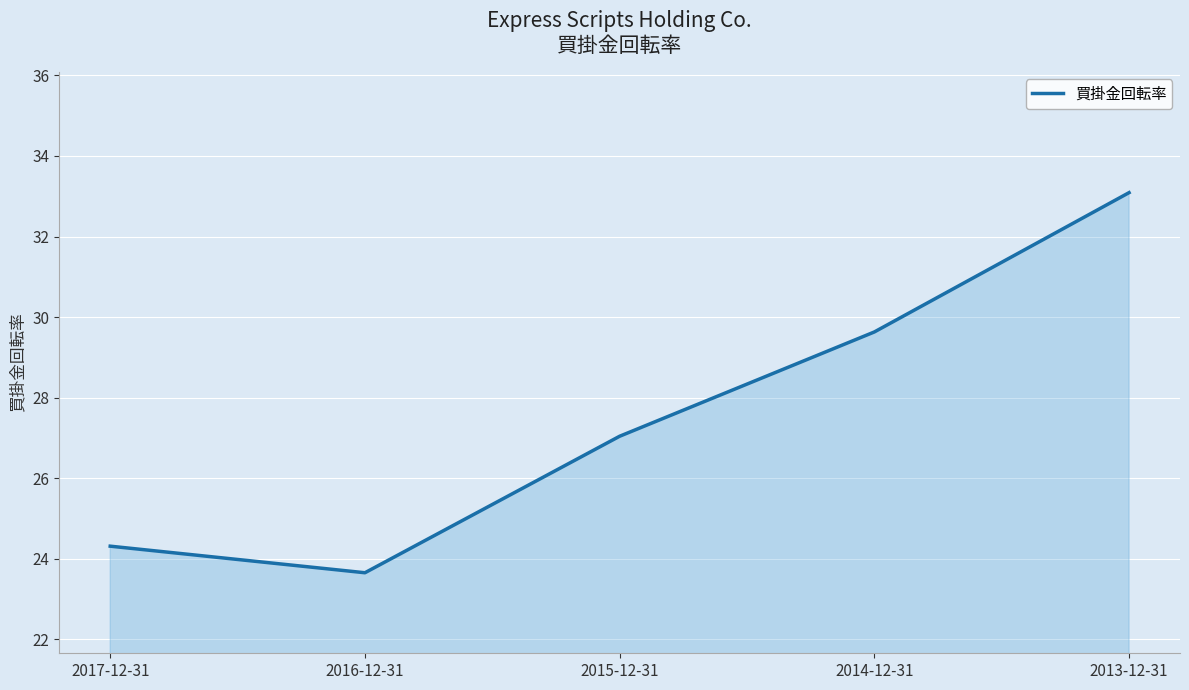

Which category has the highest value across all series?

2013-12-31